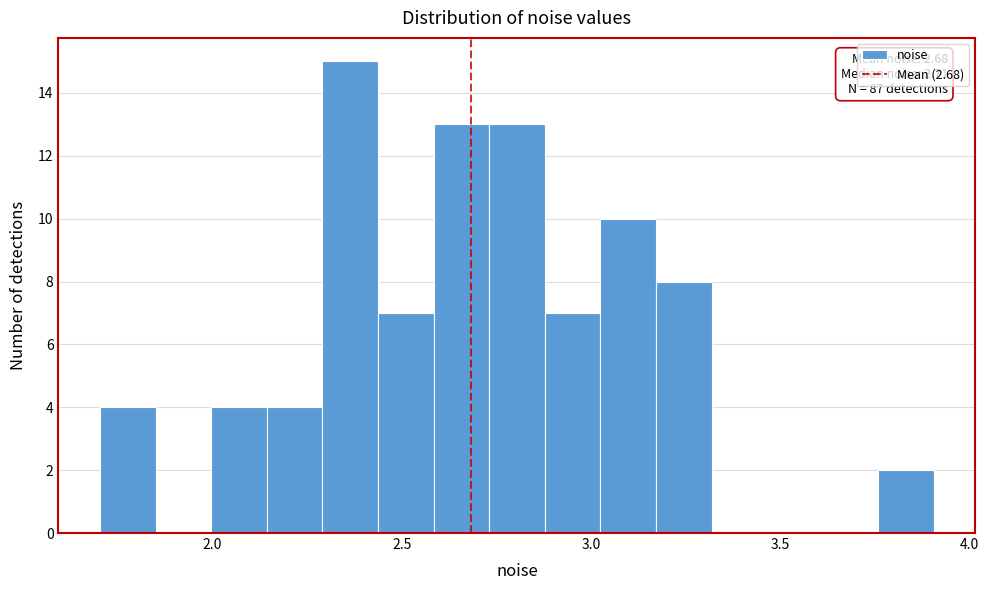

Read against the x-axis, roughly where is the centre of the tallest bar?

2.35